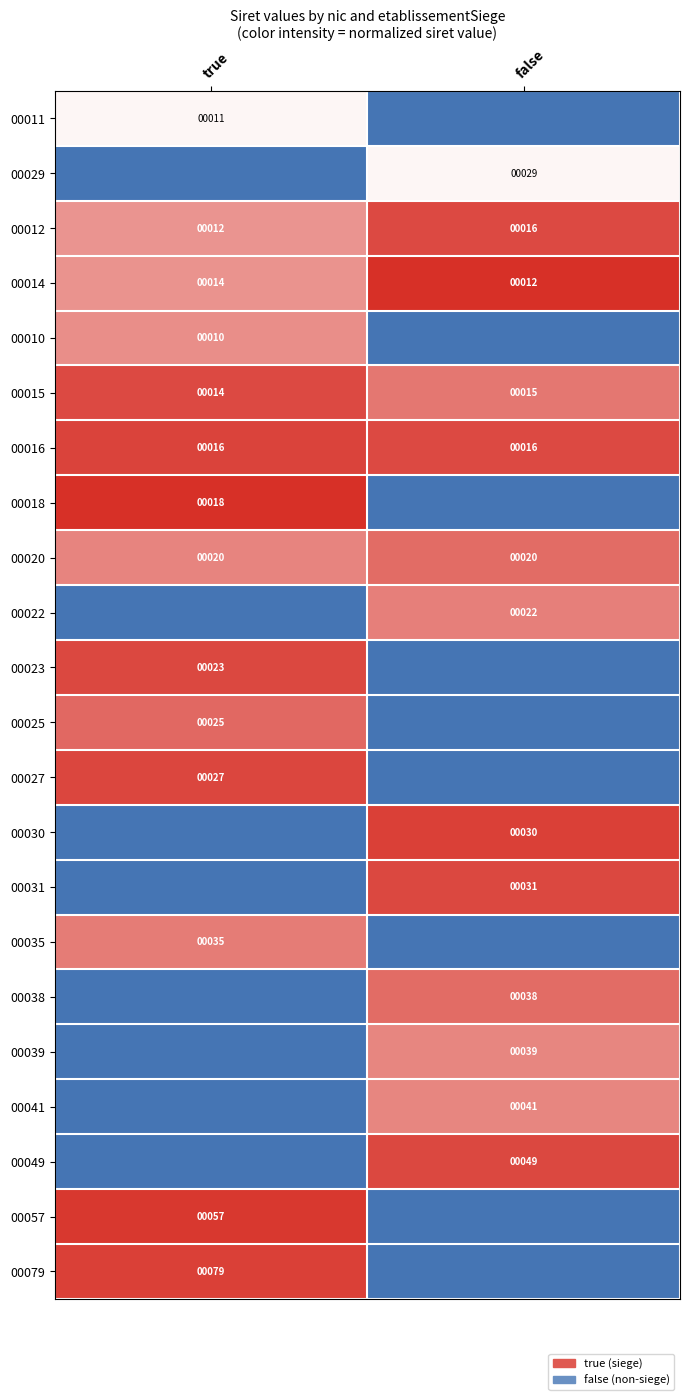

What is the sum of all 00014 values?

26